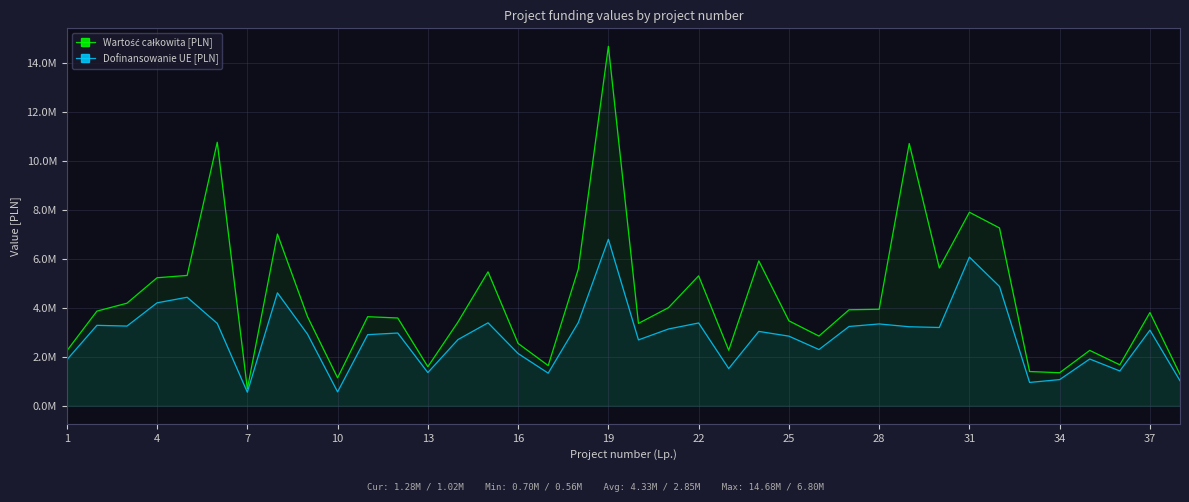

True or false: Wartość całkowita [PLN] and Dofinansowanie UE [PLN] intersect in this chart.

False